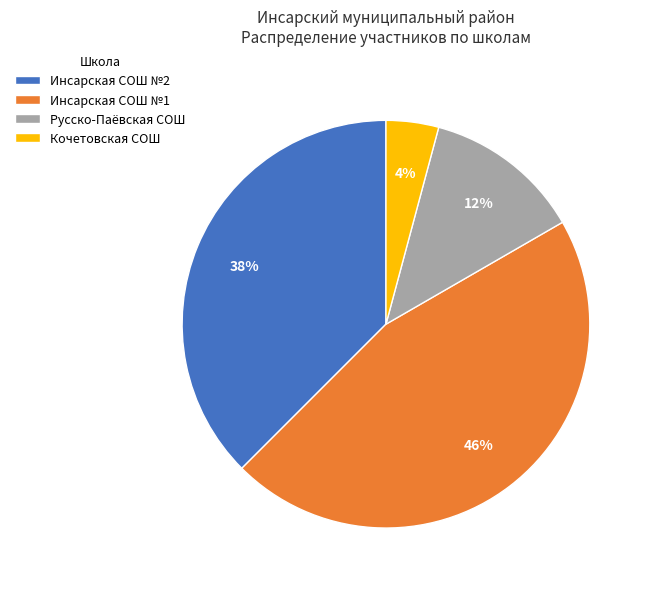

Does any single category account for the majority?

No